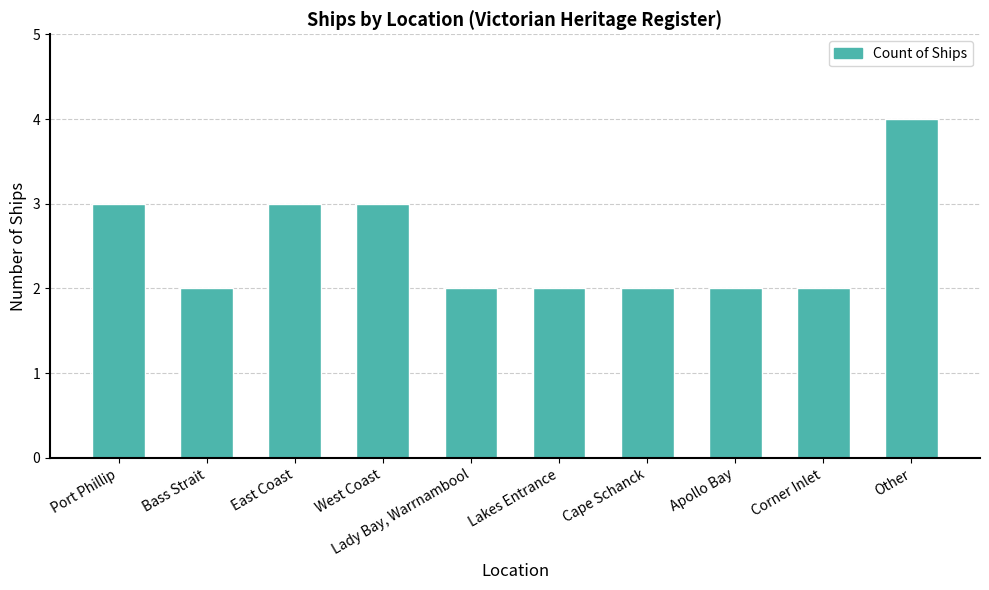

What position from the right is Port Phillip?

10